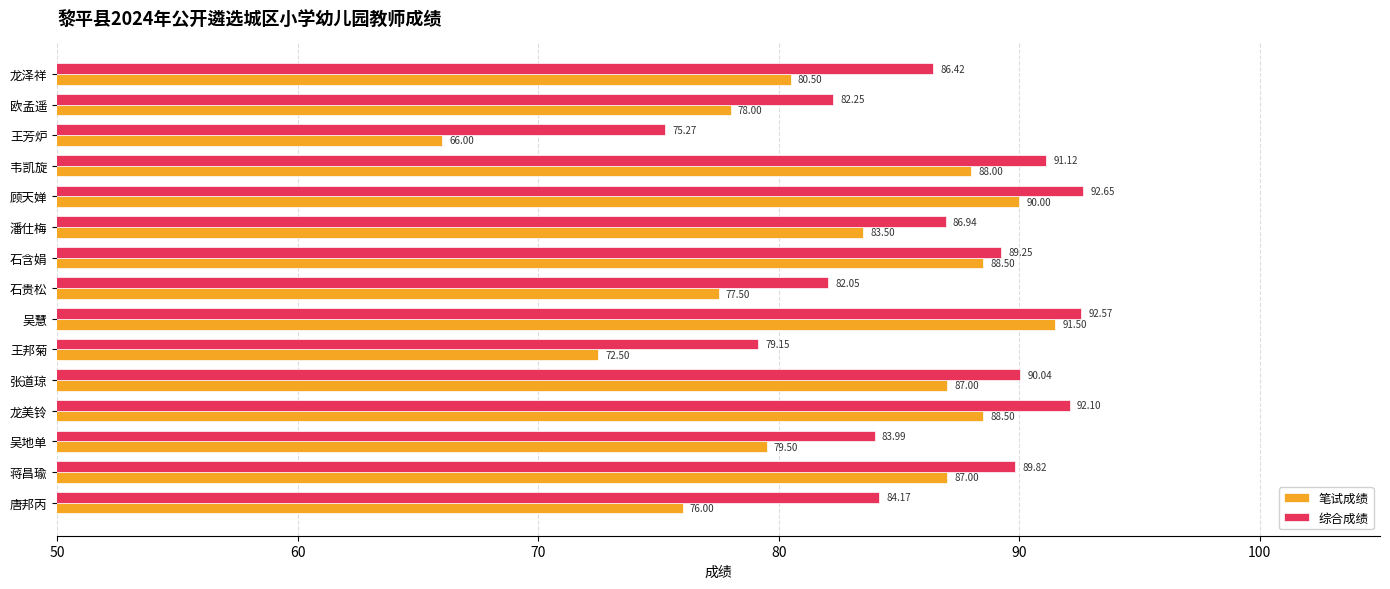

At which label is 综合成绩 closest to 83?

欧孟遥